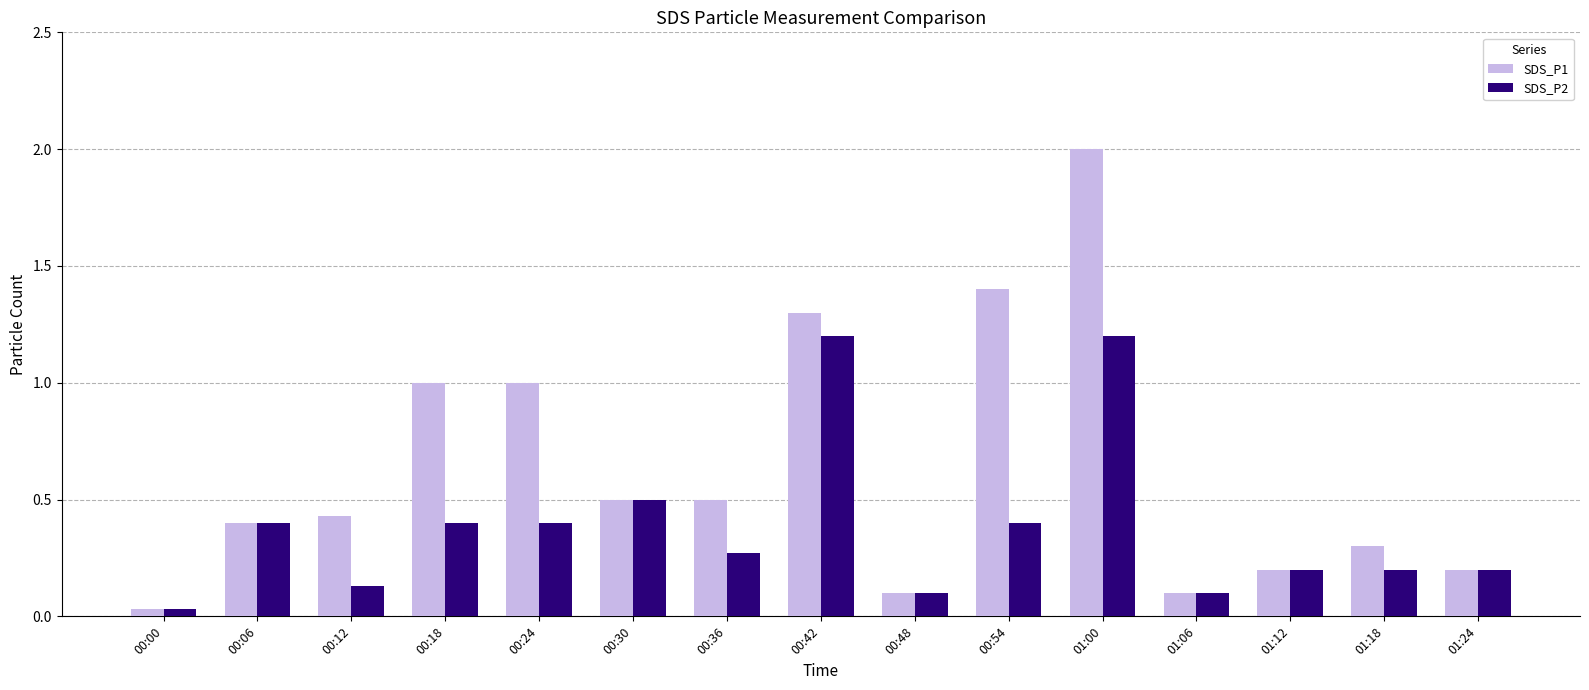

Between 00:12 and 00:18, which series saw the biggest shift?

SDS_P1